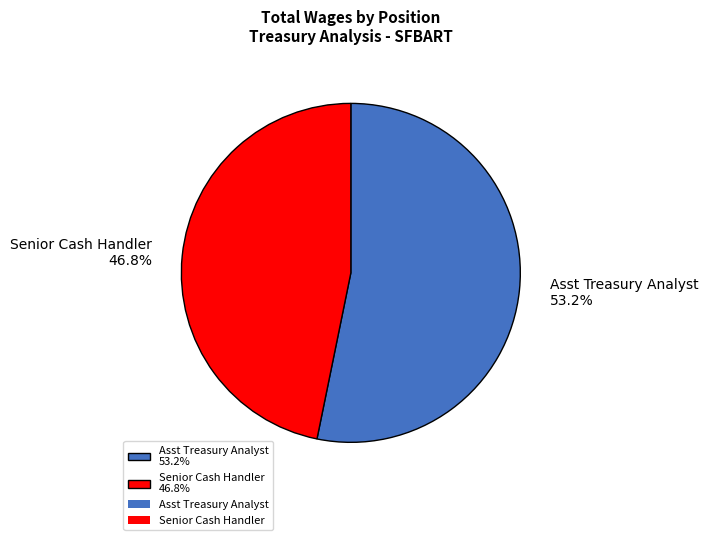

Rank the categories by value from lowest to highest.

Senior Cash Handler, Asst Treasury Analyst